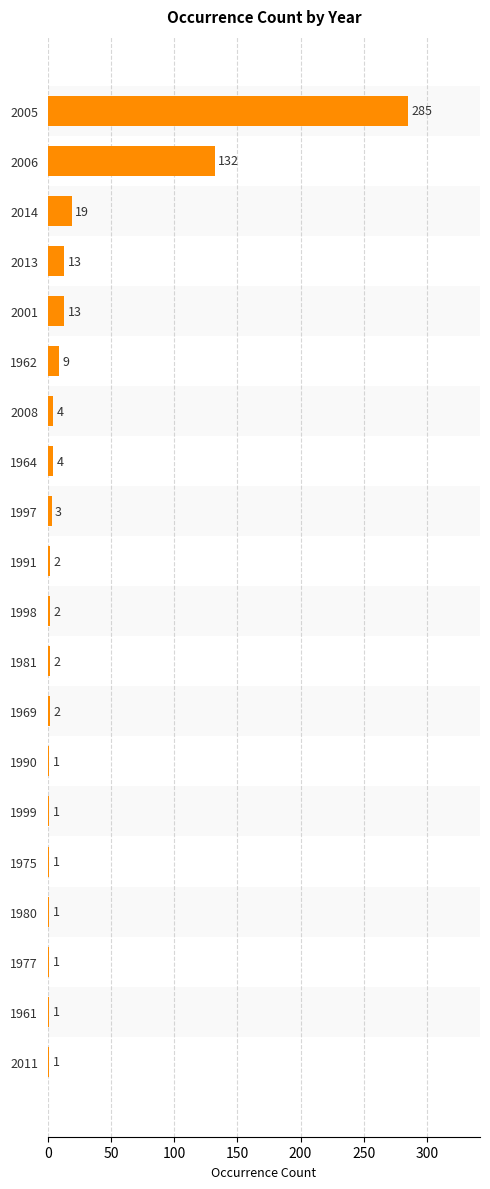

What is the greatest value displayed?

285